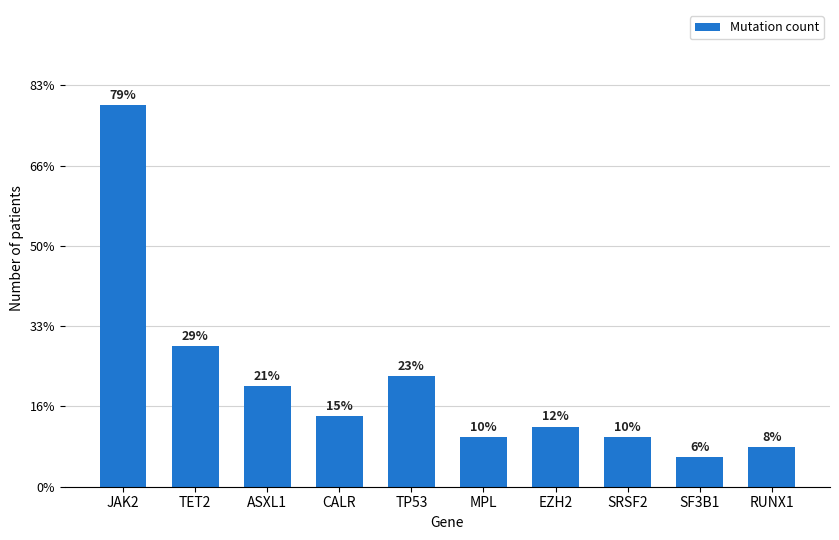

Are the bars horizontal?

No